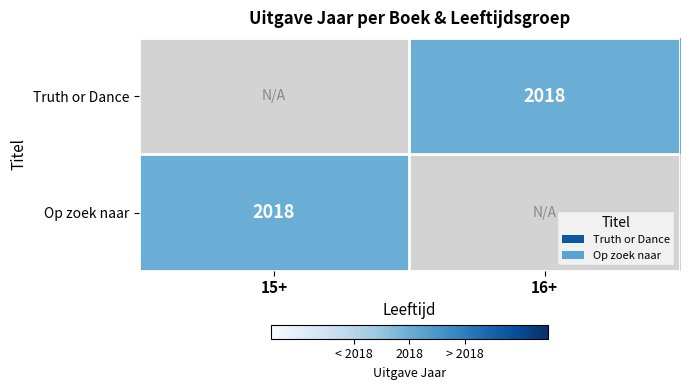

The value of Op zoek naar at 15+ is 2018. True or false?

True